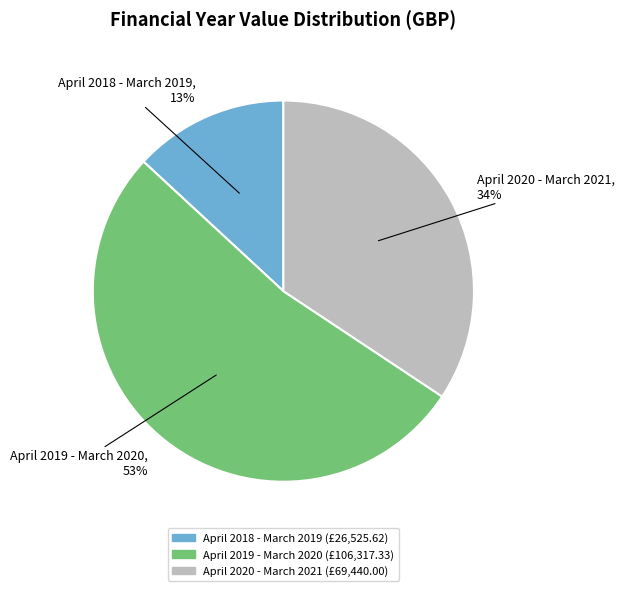

Which slice is the largest?

April 2019 - March 2020